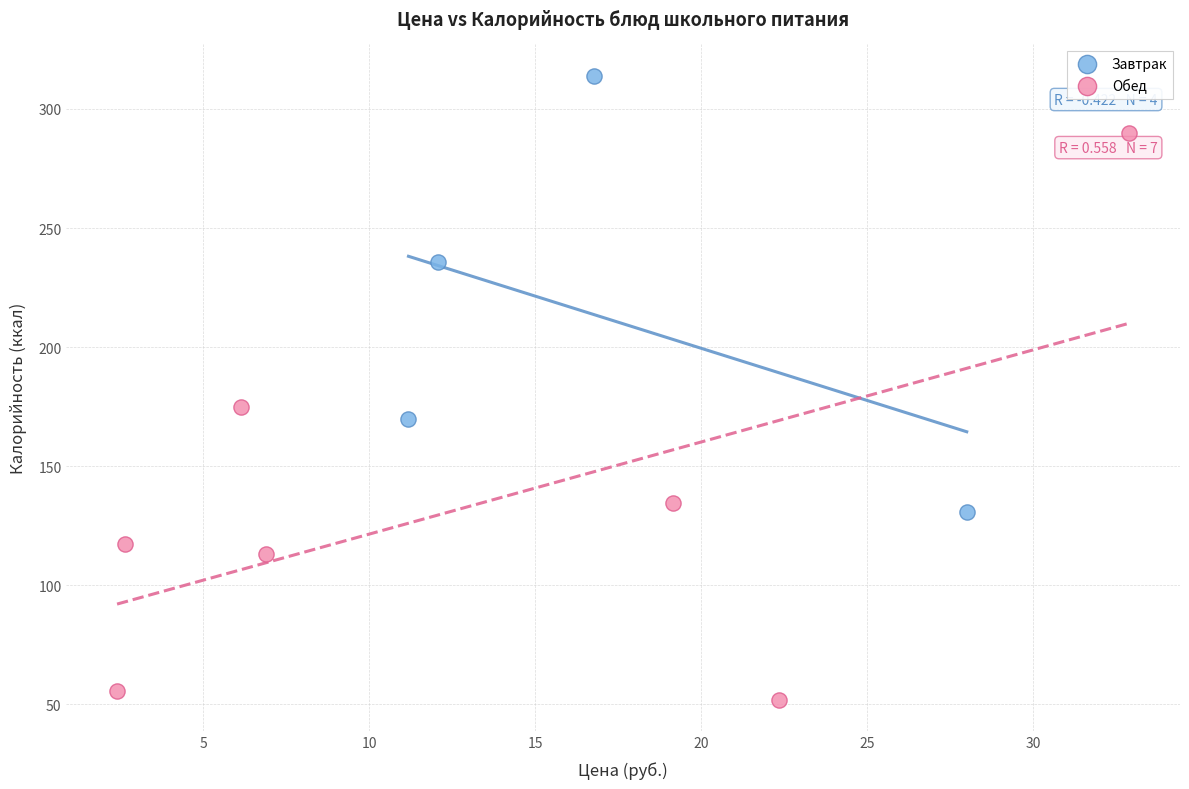

Which series reaches the minimum Y coordinate?

Обед